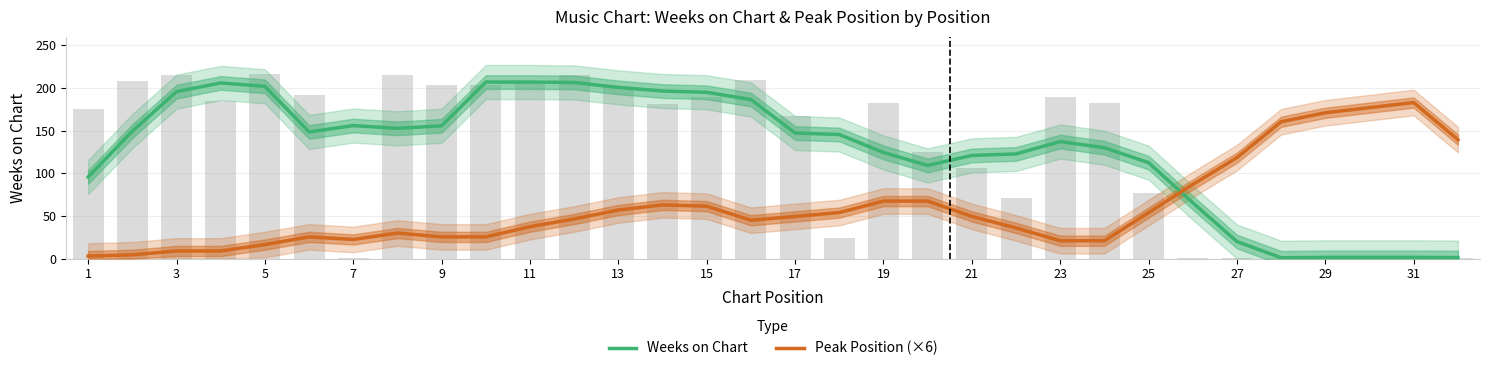

What is the minimum value for Peak Position (×6)?

3.0